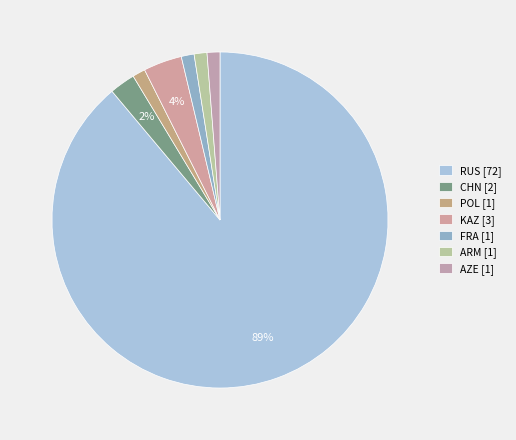

To the nearest percent, what is the difference between the largest and smallest slice percentages?

88%